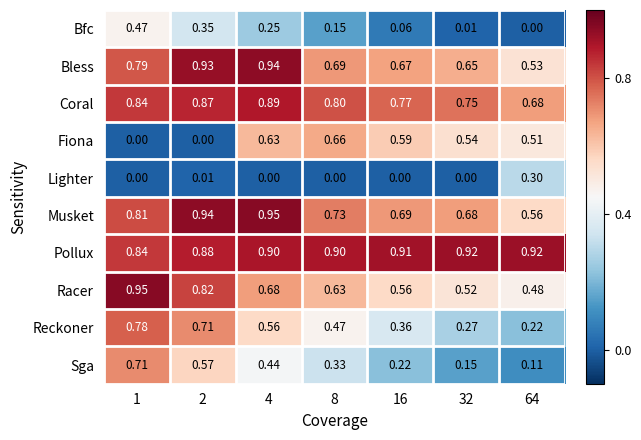

Which series has the largest total across all categories?

Pollux